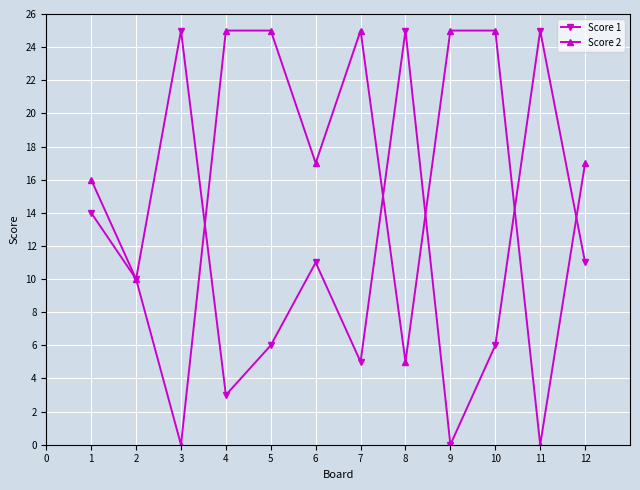

What is the difference between the Score 2 values at 1 and 11?

16